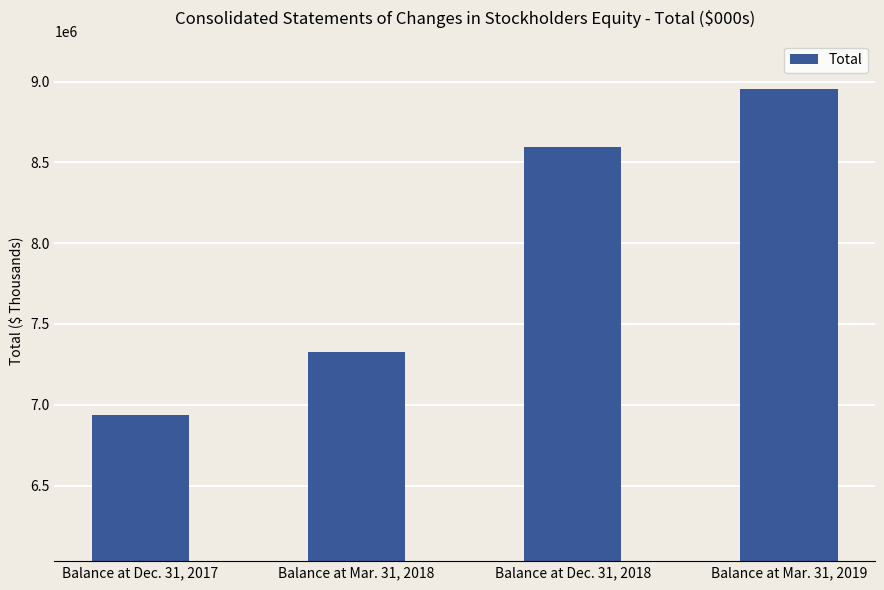

Reading right to left, list all the values displayed in this chart.

8951217	8594189	7325263	6937906